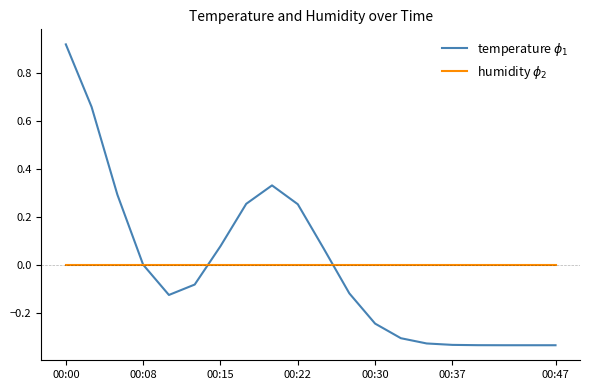

Where is temperature $\phi_1$ nearest to the value 0?

00:08